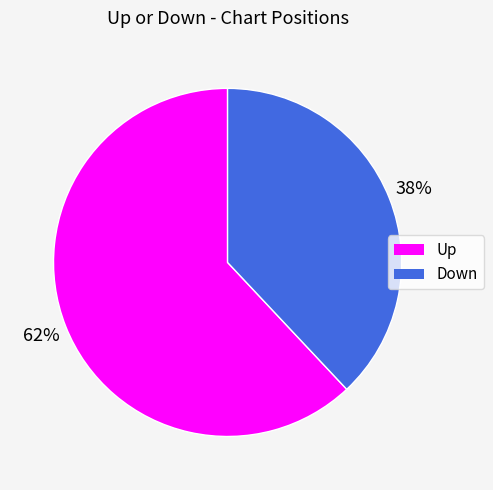

To the nearest percent, what is the difference between the largest and smallest slice percentages?

24%